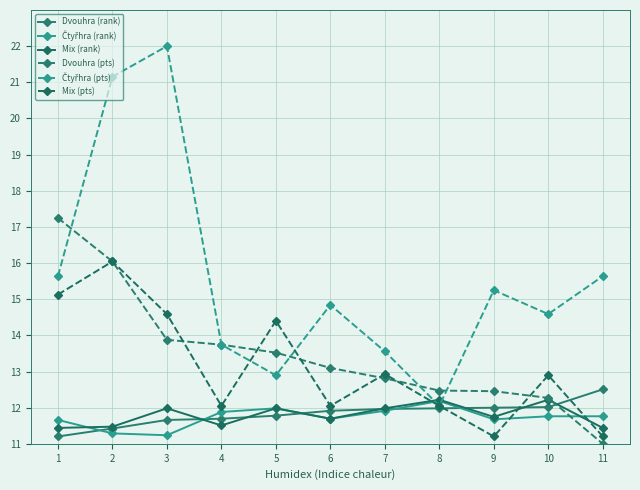

What is the value of the Čtyřhra (rank) point at the 7th from the left?

11.9